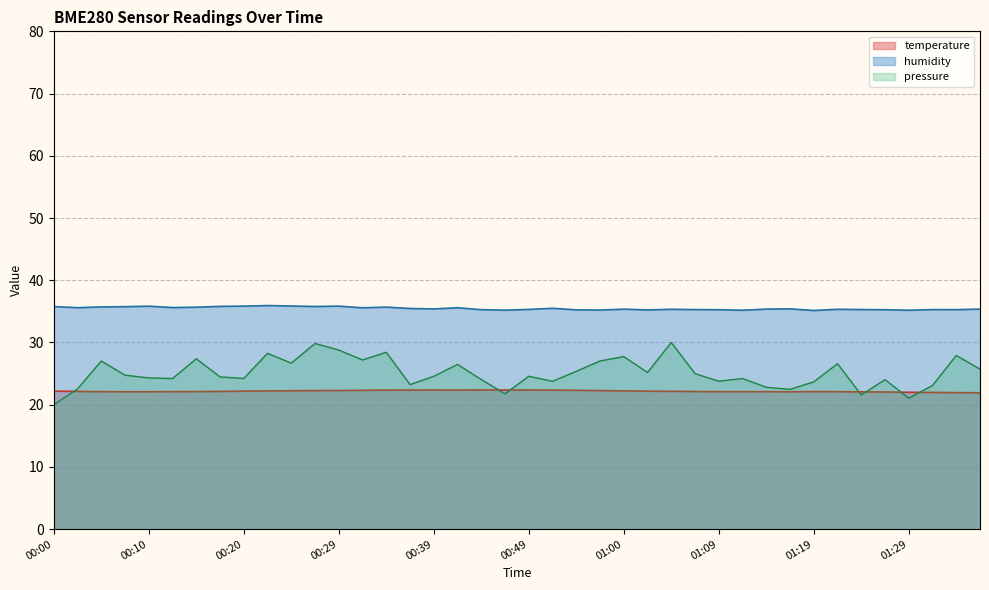

What is the difference between the maximum and minimum values in the temperature series?

0.5